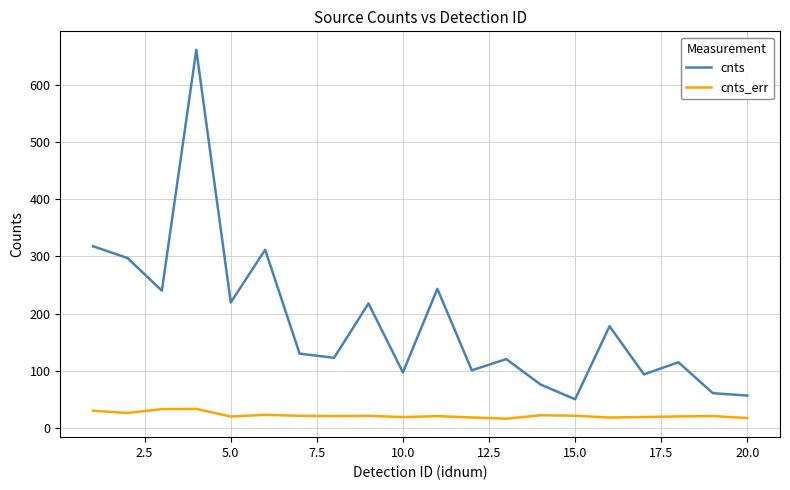

What is the highest value of the cnts_err series?

33.2